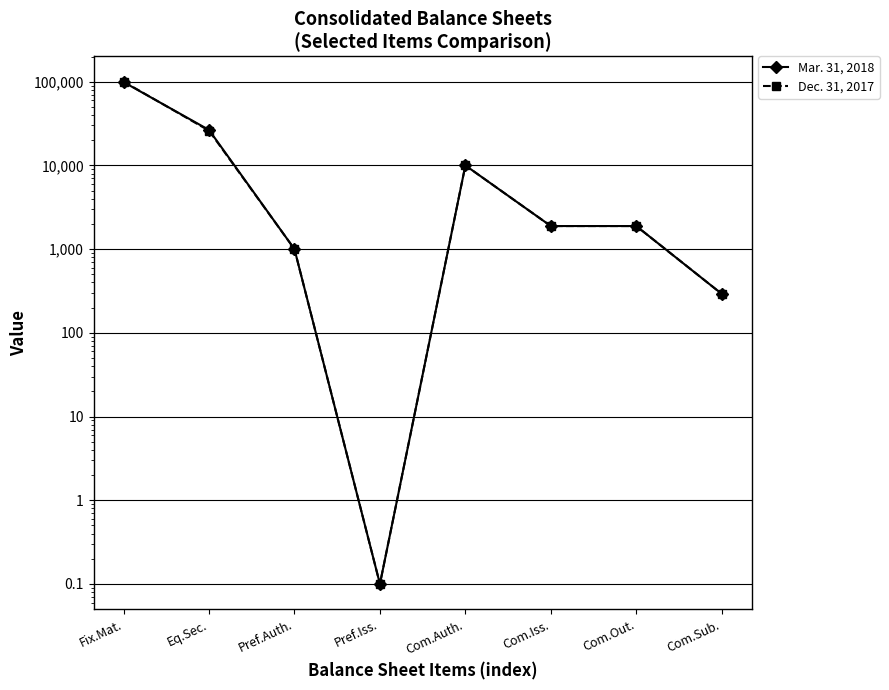

How many intersections are there between Mar. 31, 2018 and Dec. 31, 2017?

1